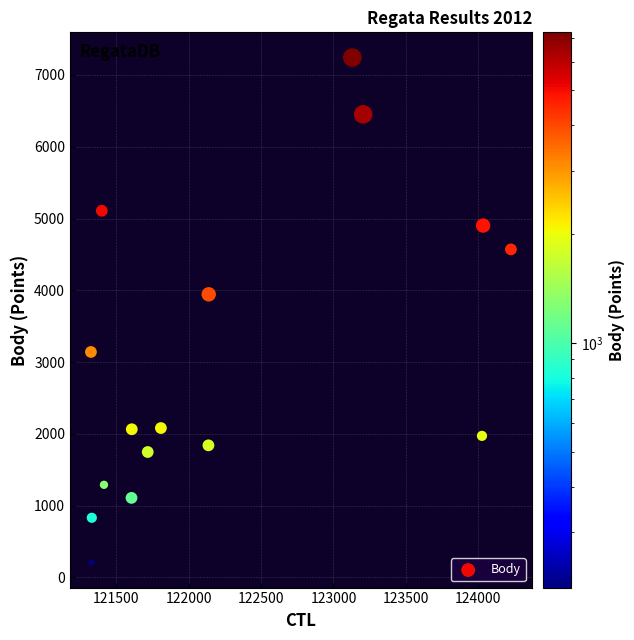

What Y value in the scatter plot is closest to 3726?

3944